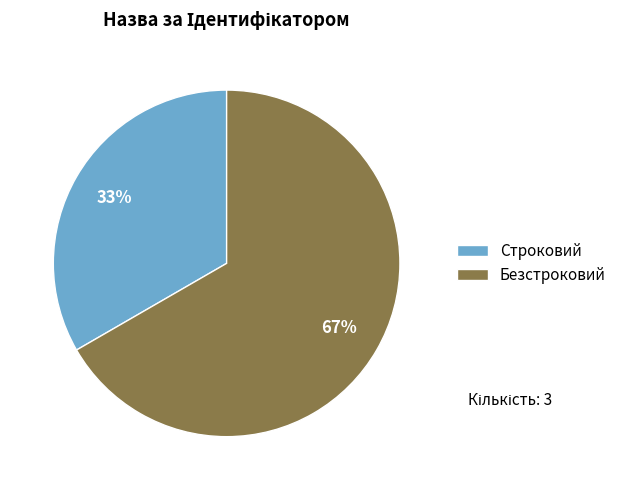

Is the sum of Строковий and Безстроковий greater than half?

Yes